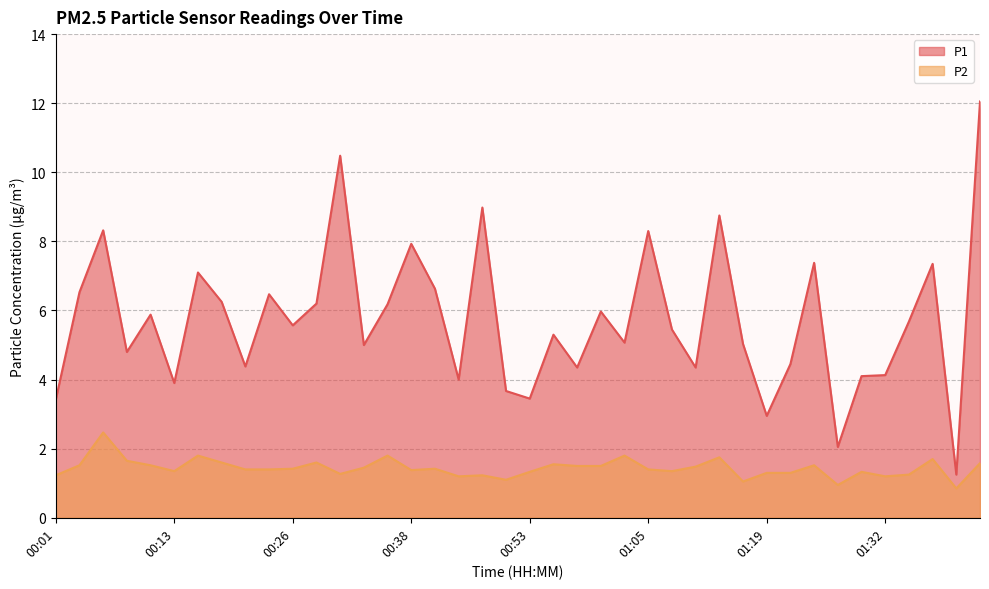

What is the difference between the maximum and minimum values in the P2 series?

1.6